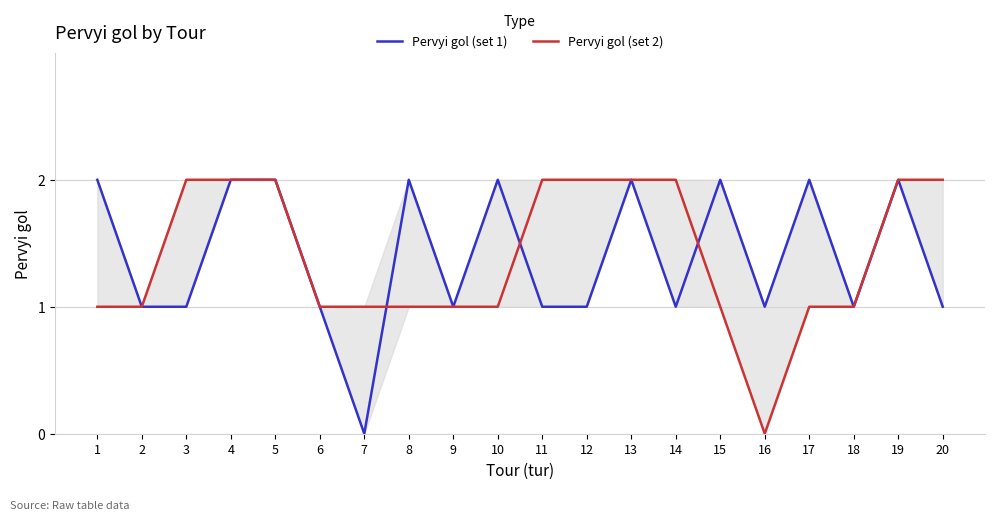

List the labels in order of Pervyi gol (set 2) value, smallest first.

16, 1, 2, 6, 7, 8, 9, 10, 15, 17, 18, 3, 4, 5, 11, 12, 13, 14, 19, 20